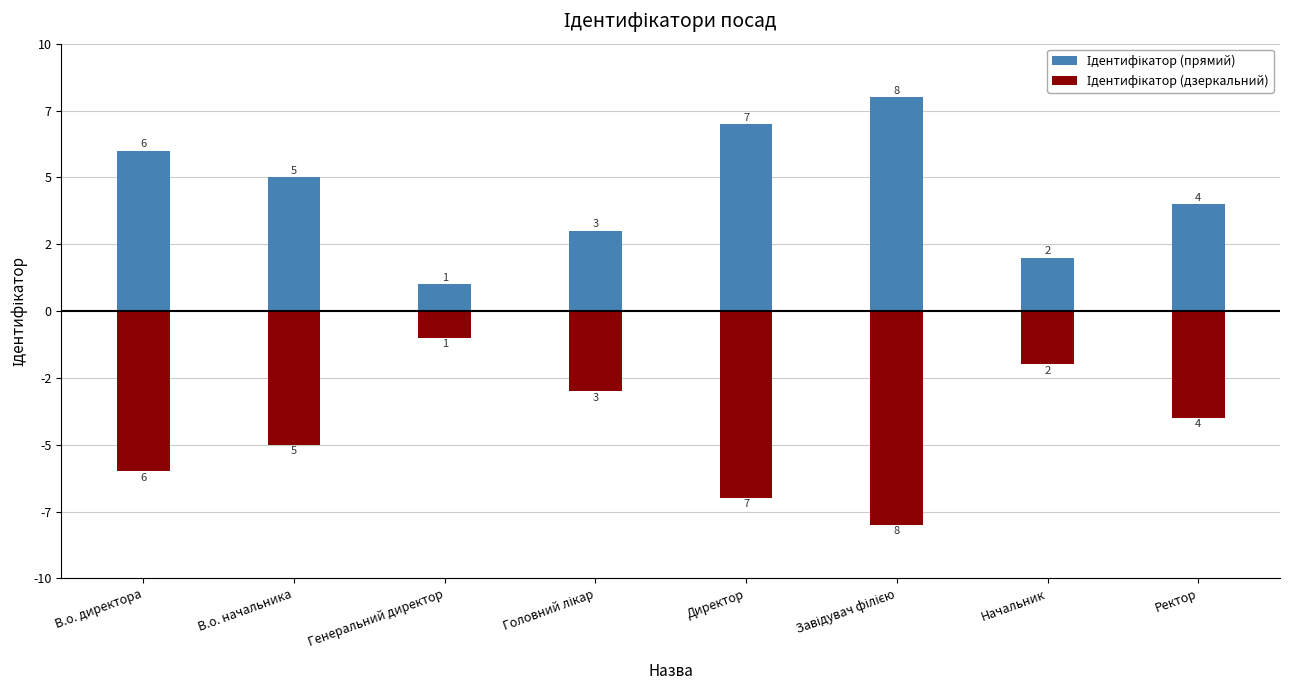

What are all the series names shown in the legend?

Ідентифікатор (прямий), Ідентифікатор (дзеркальний)